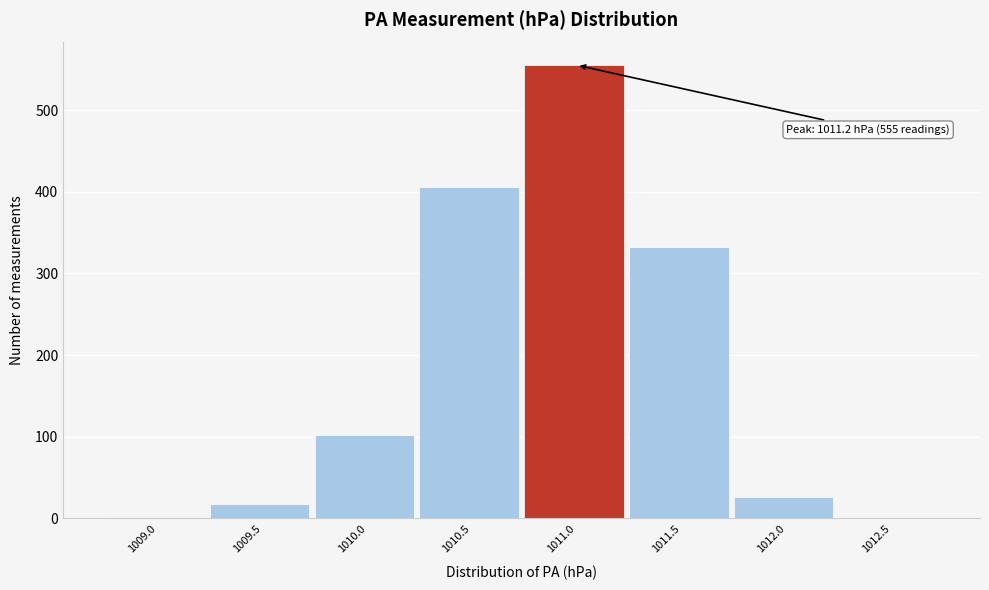

What is the ratio of the value at 1010.5 to the value at 1009.5?

22.6